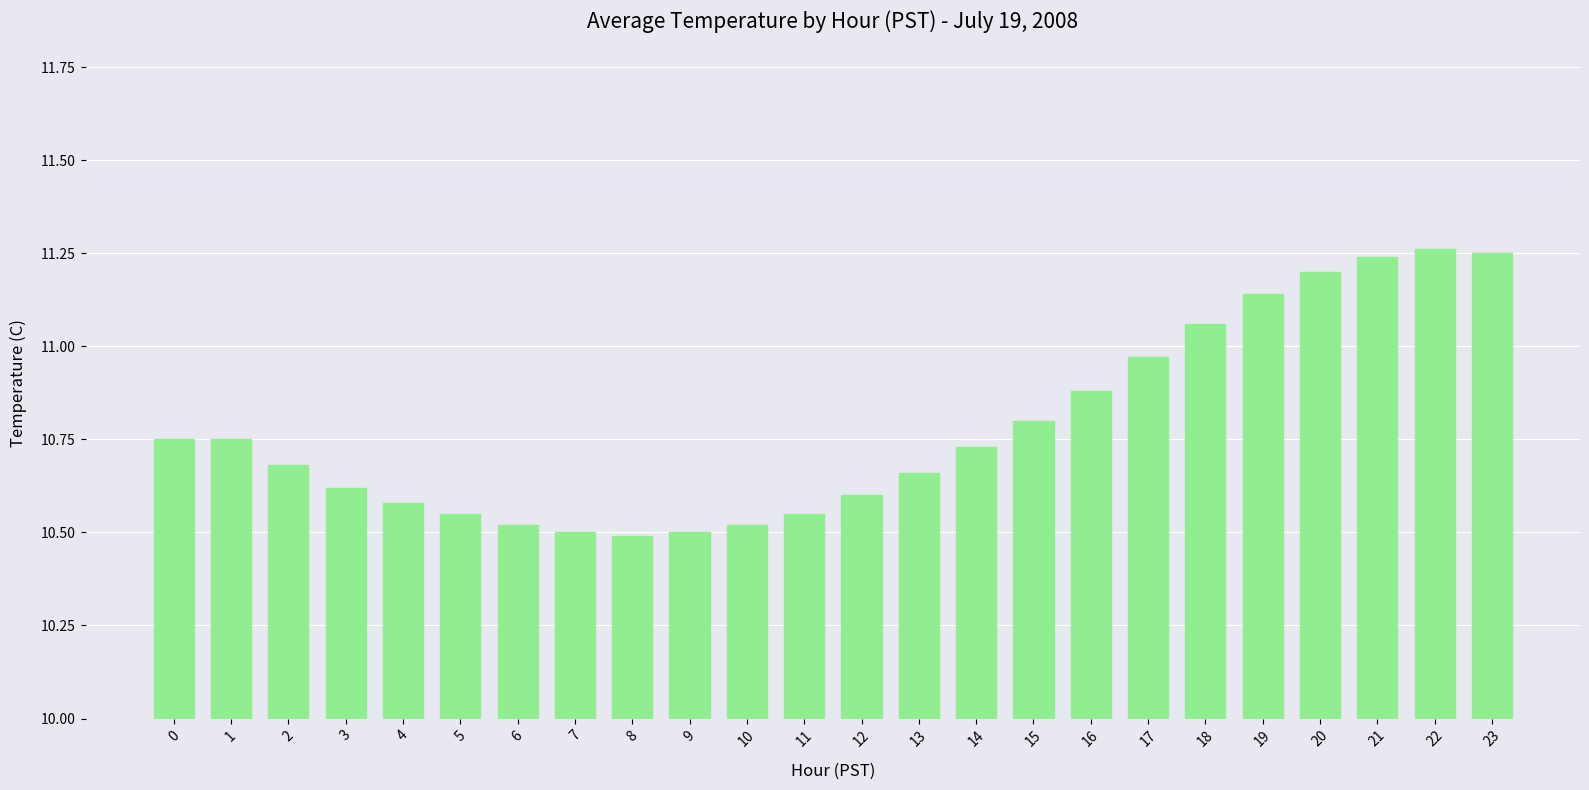

Does the chart contain any negative values?

No